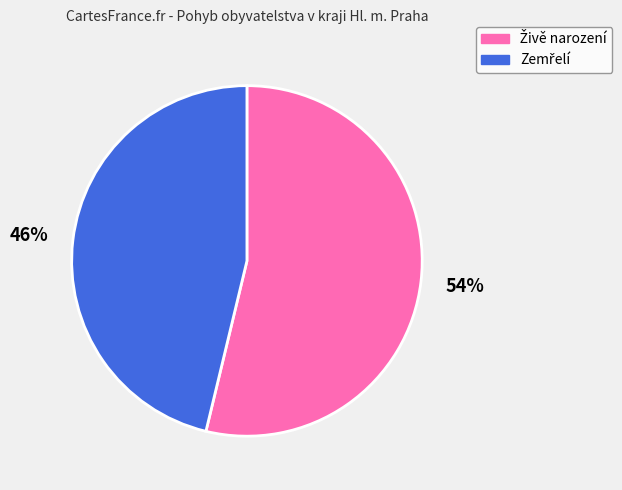

To the nearest percent, what is the difference between the largest and smallest slice percentages?

8%